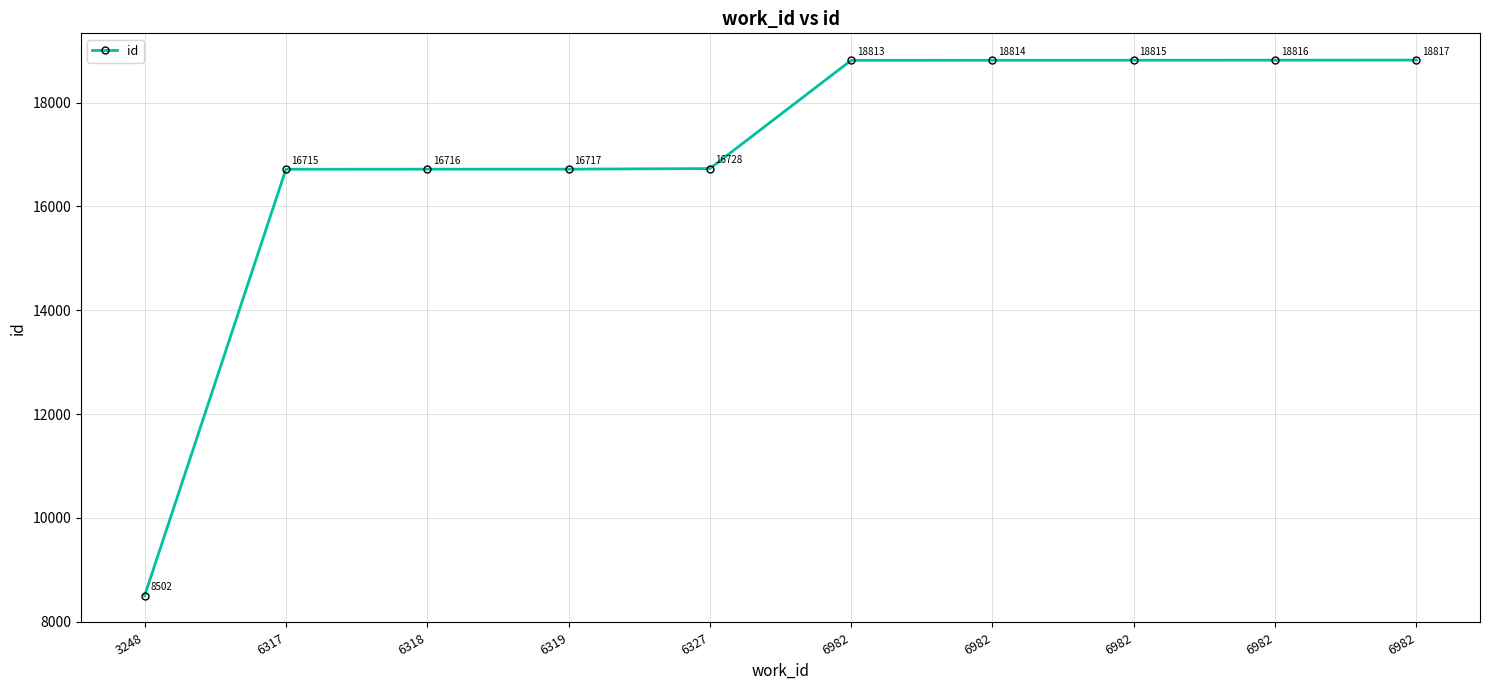

True or false: the data has more than 2 interior local peaks.

False